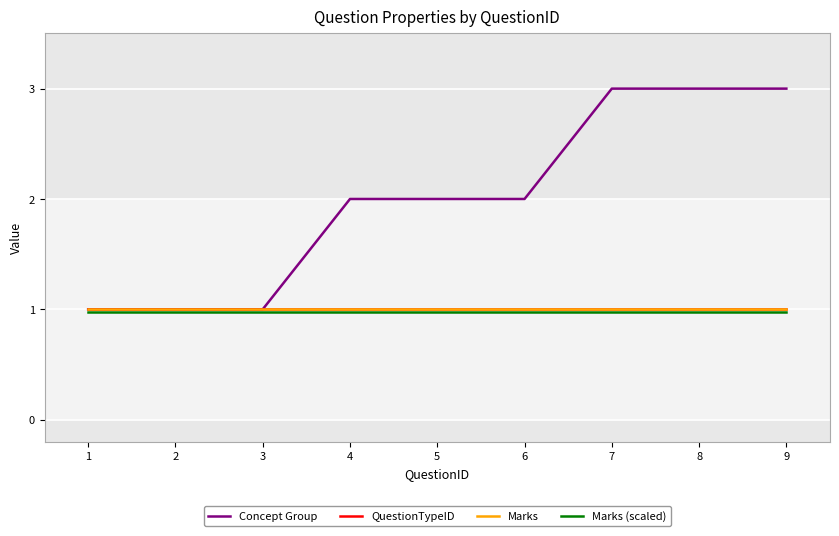

Rank the series by their maximum value, from highest to lowest.

Concept Group, QuestionTypeID, Marks, Marks (scaled)